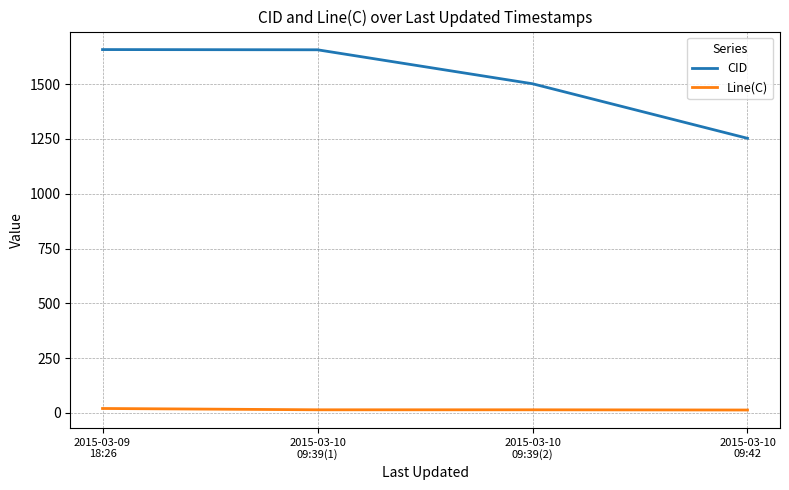

True or false: CID and Line(C) intersect in this chart.

False